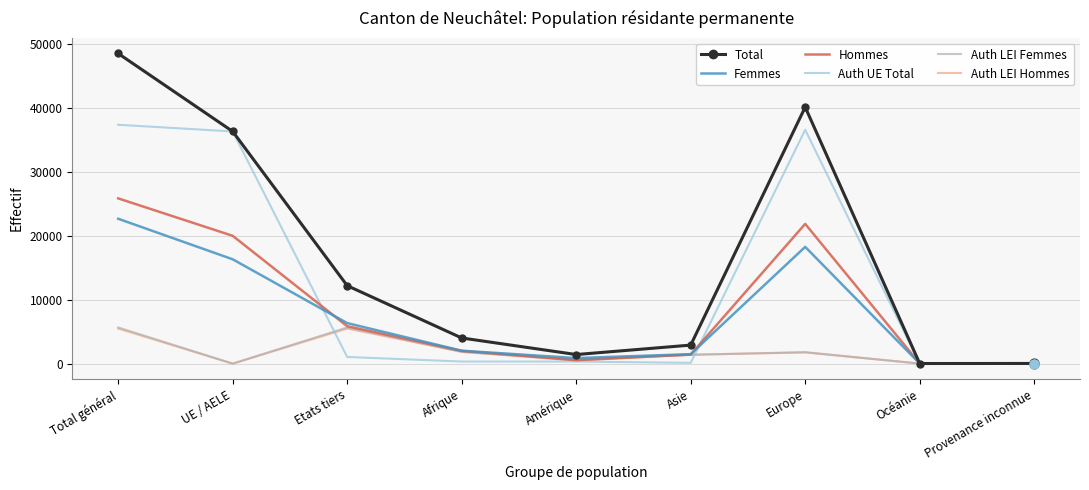

Which series changed the most between Total général and Océanie?

Total